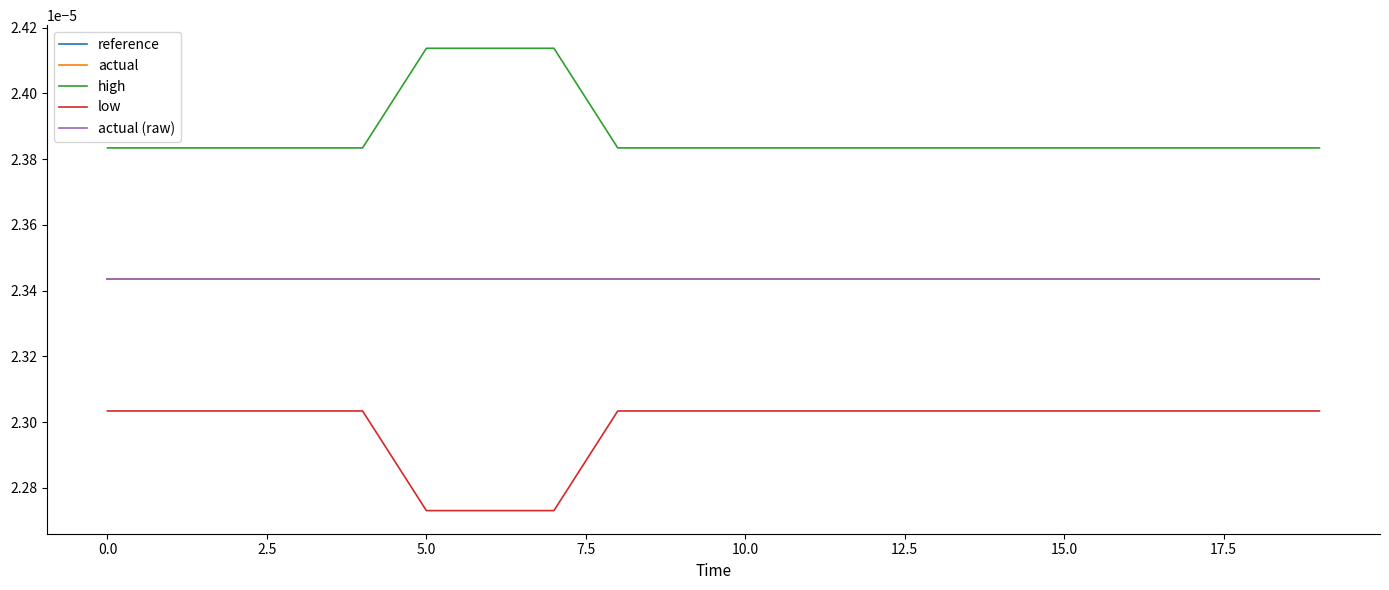

True or false: high and actual cross at least once.

False